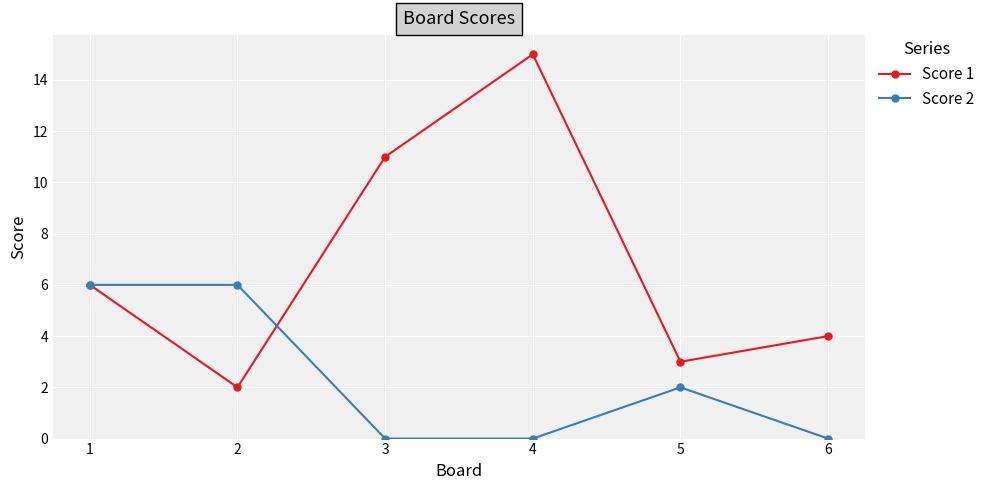

True or false: Score 2 has a value of 2 at 5.

True